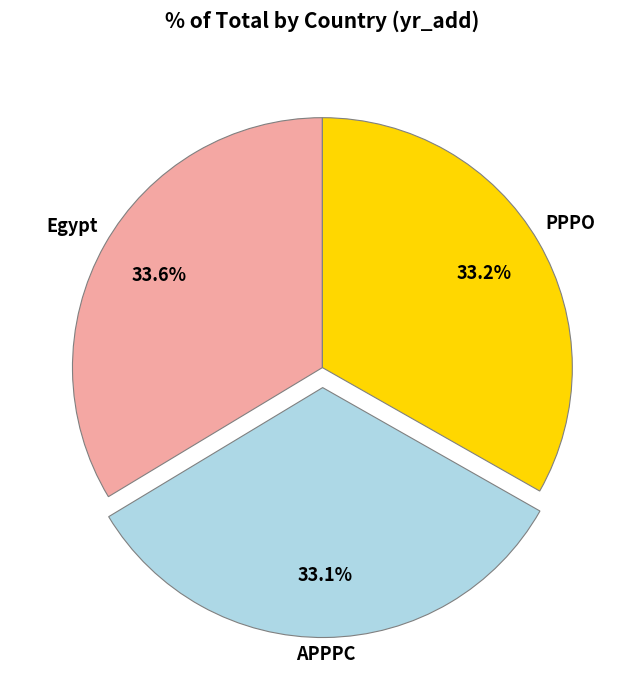

Does any single category account for the majority?

No